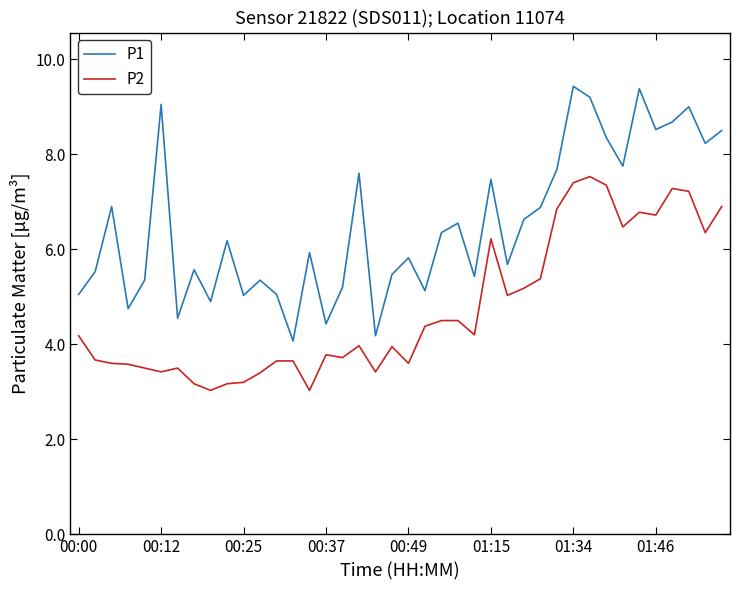

Which series has the largest total across all categories?

P1